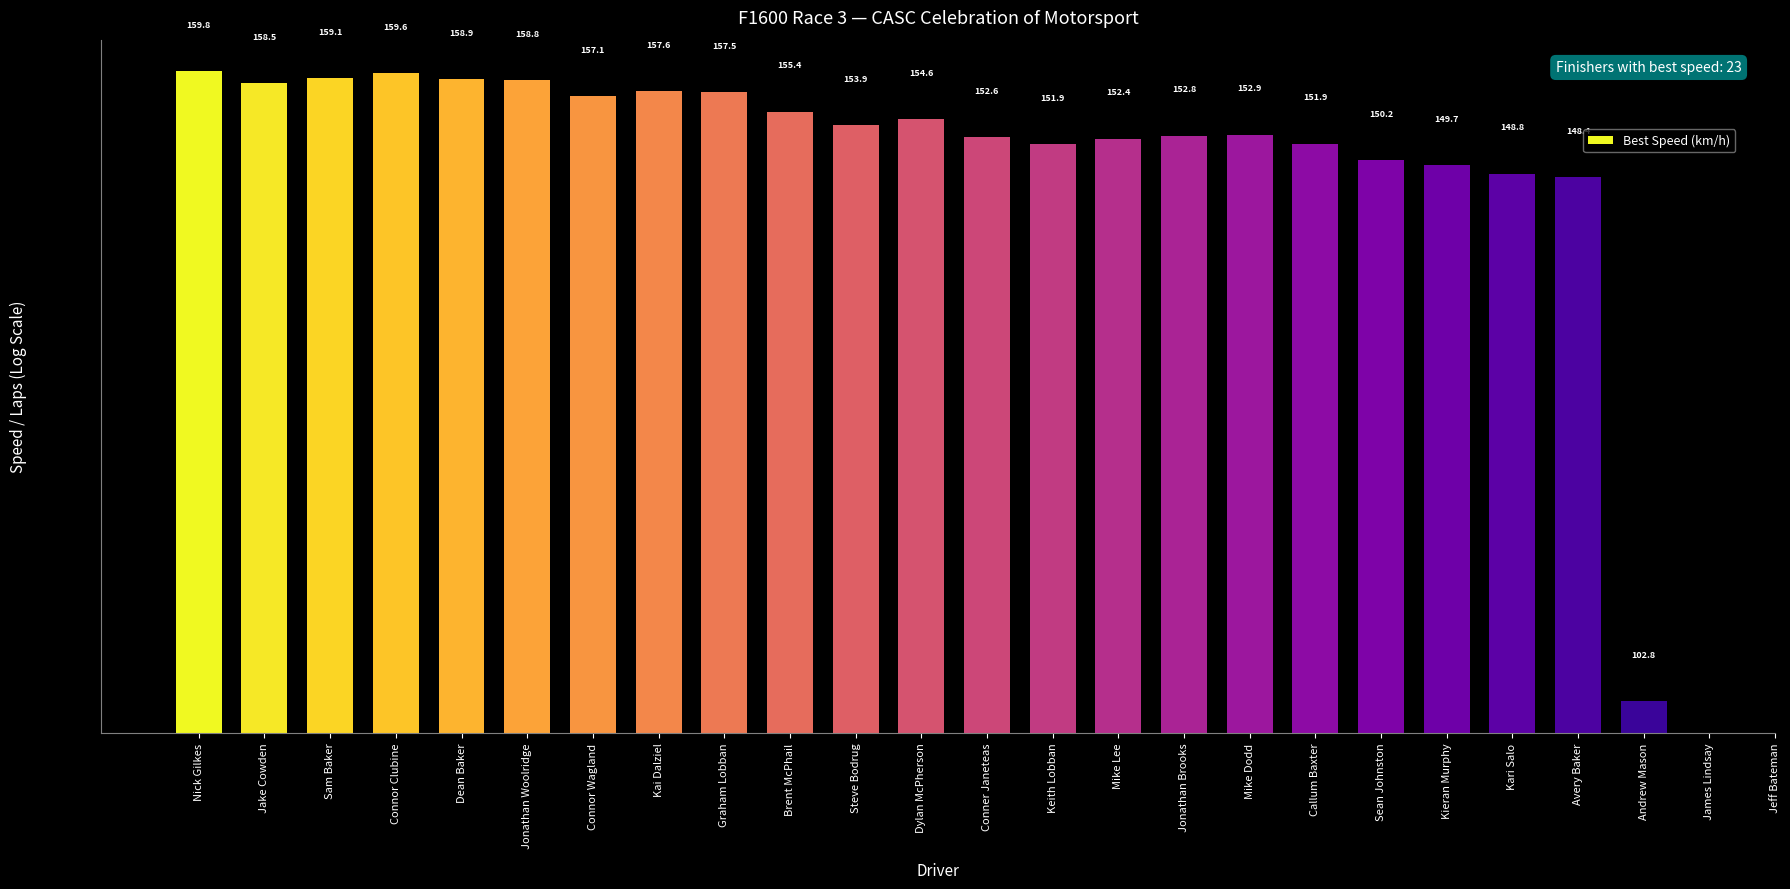

How many data points are less than 154?

12